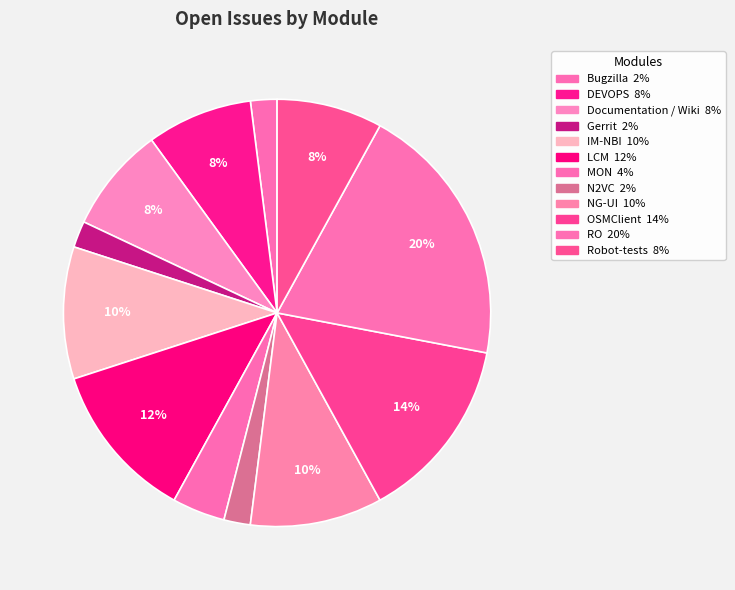

To the nearest percent, what is the difference between the Robot-tests and N2VC slice percentages?

6%